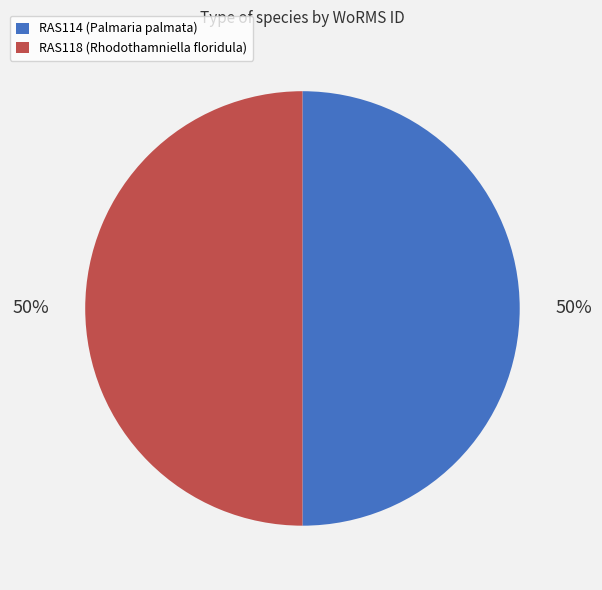

Approximately how many times larger is the value at RAS118 (Rhodothamniella floridula) compared to RAS114 (Palmaria palmata)?

1.0